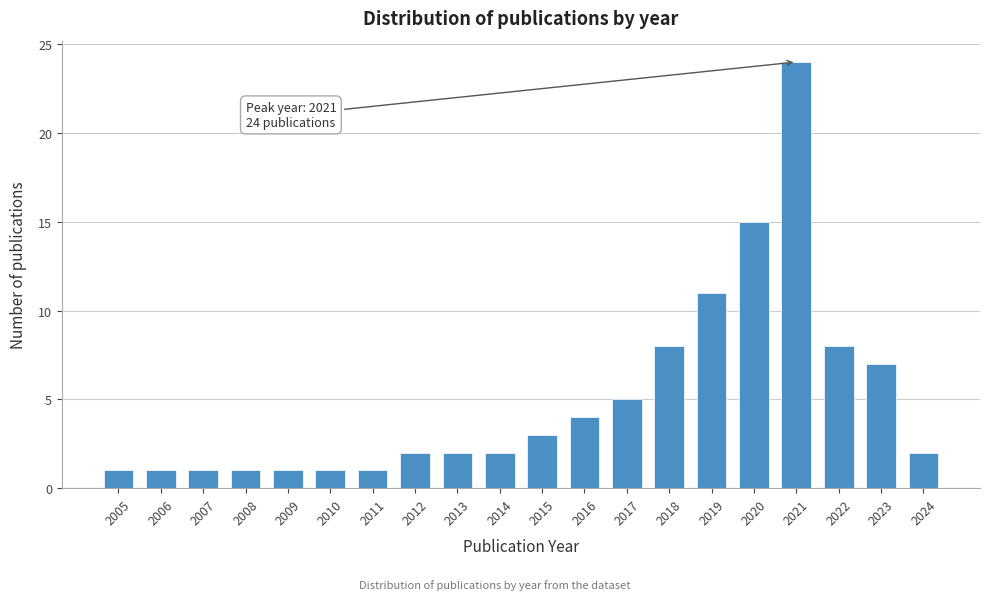

Reading left to right, extract all data points from this chart.

1	1	1	1	1	1	1	2	2	2	3	4	5	8	11	15	24	8	7	2